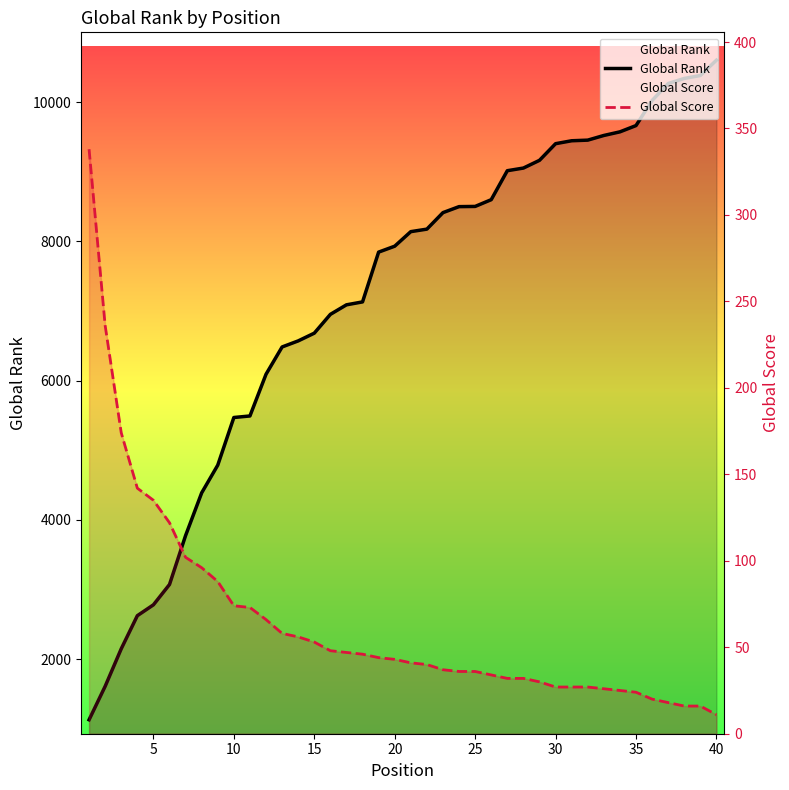

True or false: Global Score and Global Rank intersect in this chart.

False